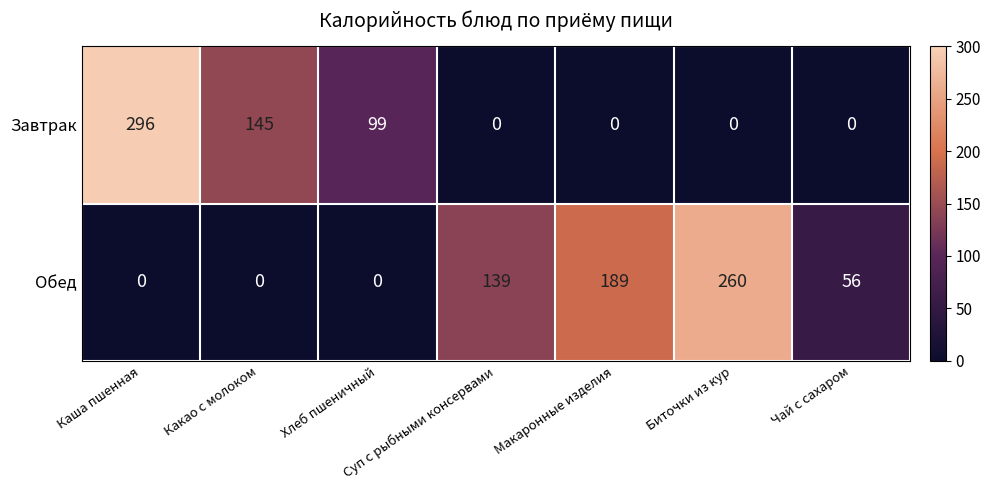

At how many categories does at least one series exceed 94?

6